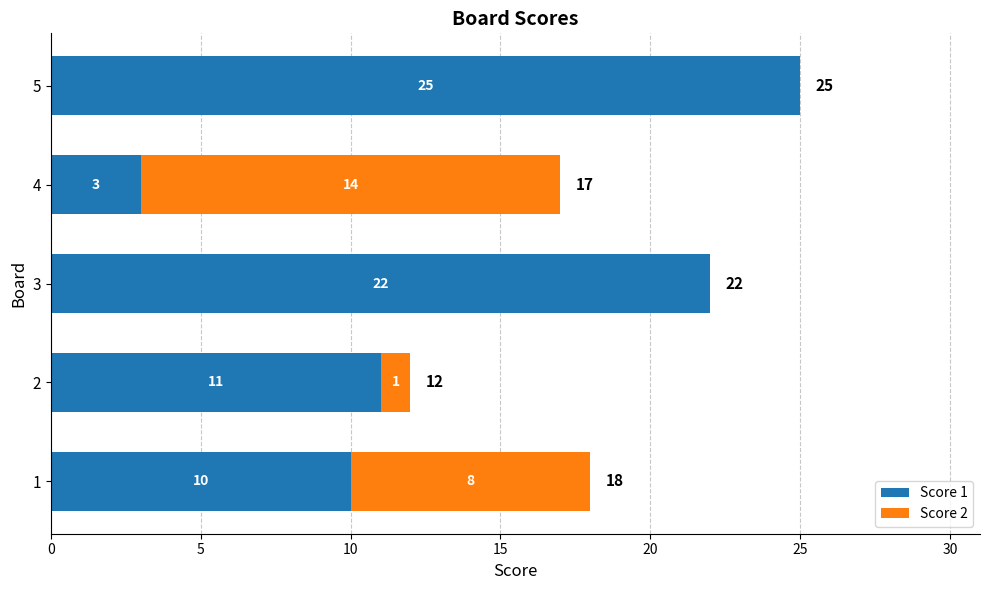

What is the sum of all Score 1 values?

71